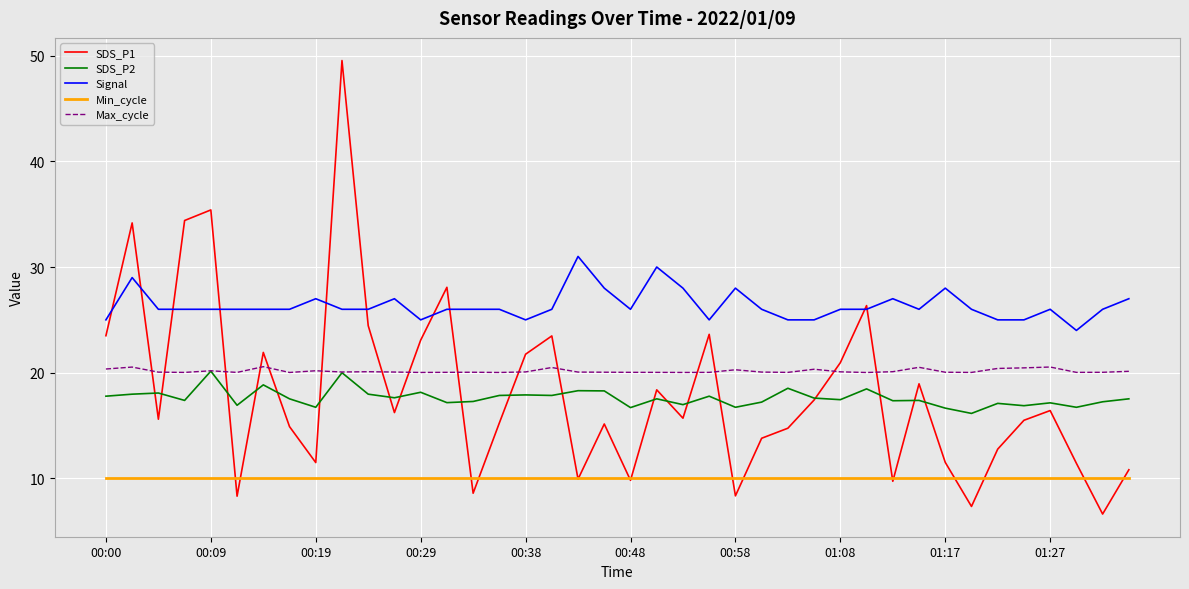

Which series has the largest range (max minus min)?

SDS_P1